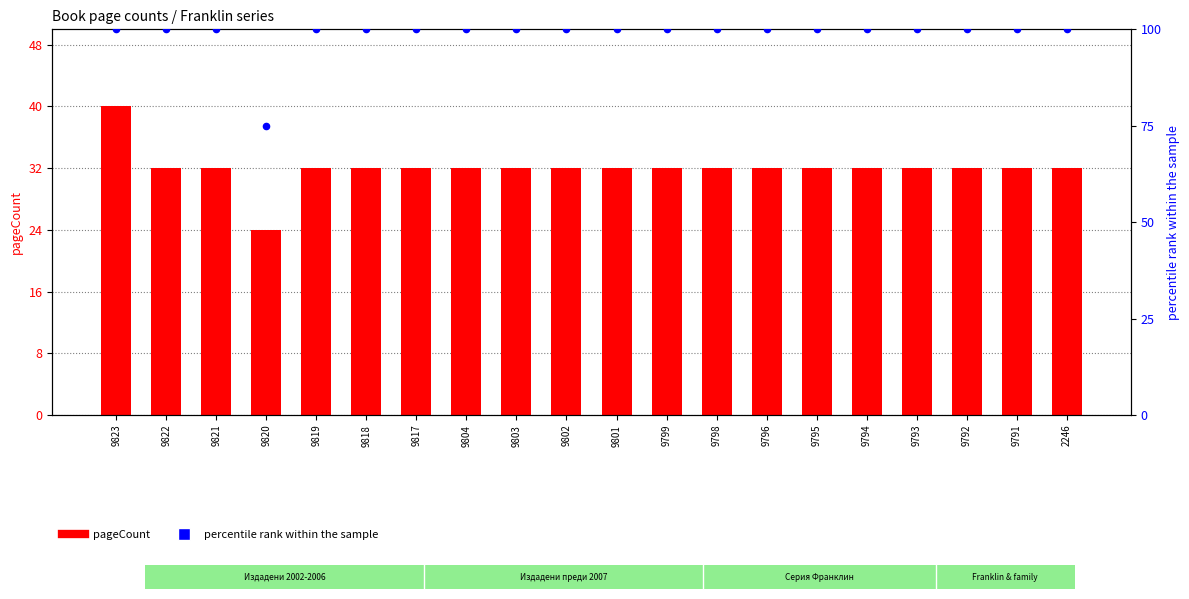

Which series contains the highest Y value?

percentile rank within the sample